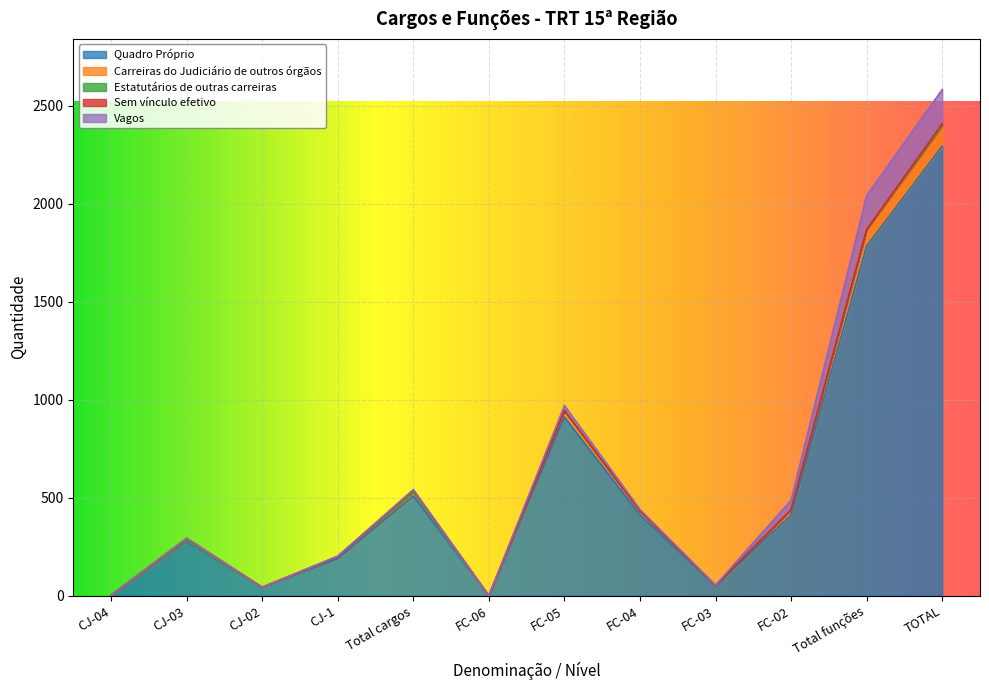

What are all the series names shown in the legend?

Quadro Próprio, Carreiras do Judiciário de outros órgãos, Estatutários de outras carreiras, Sem vínculo efetivo, Vagos